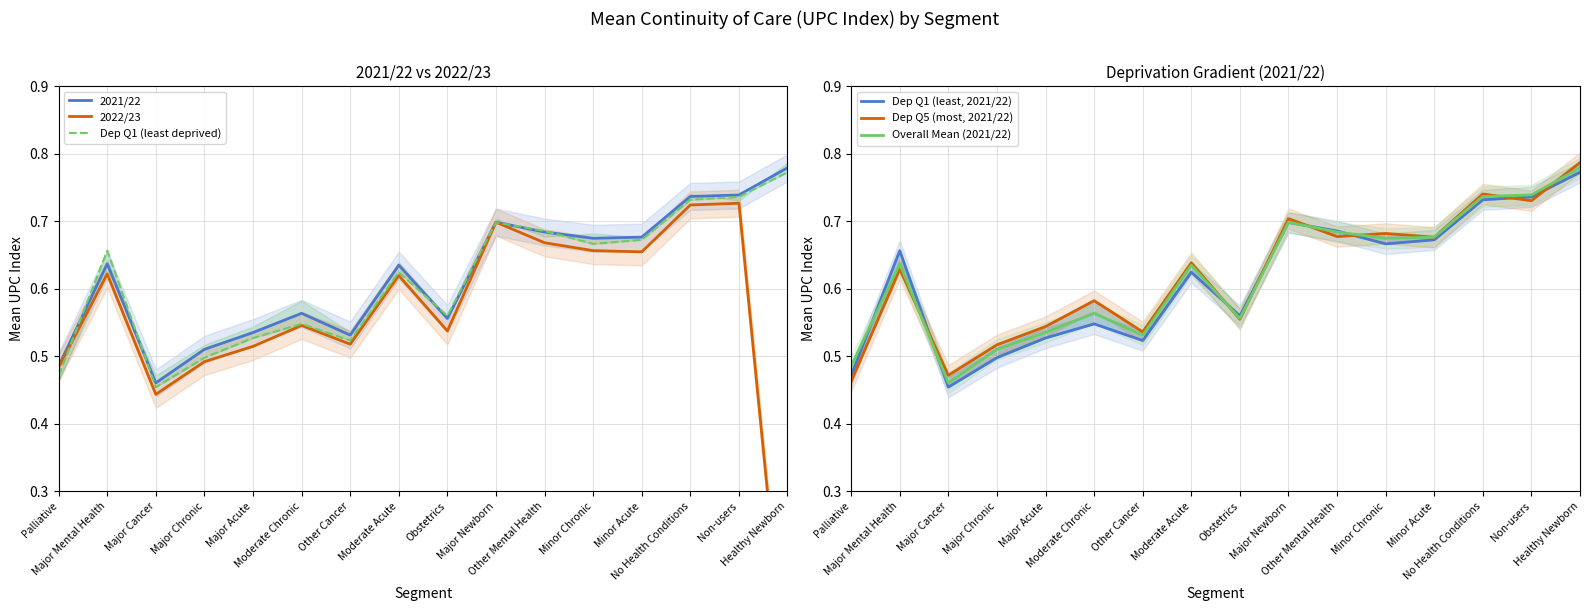

How many Overall Mean (2021/22) values are between 0 and 1?

16